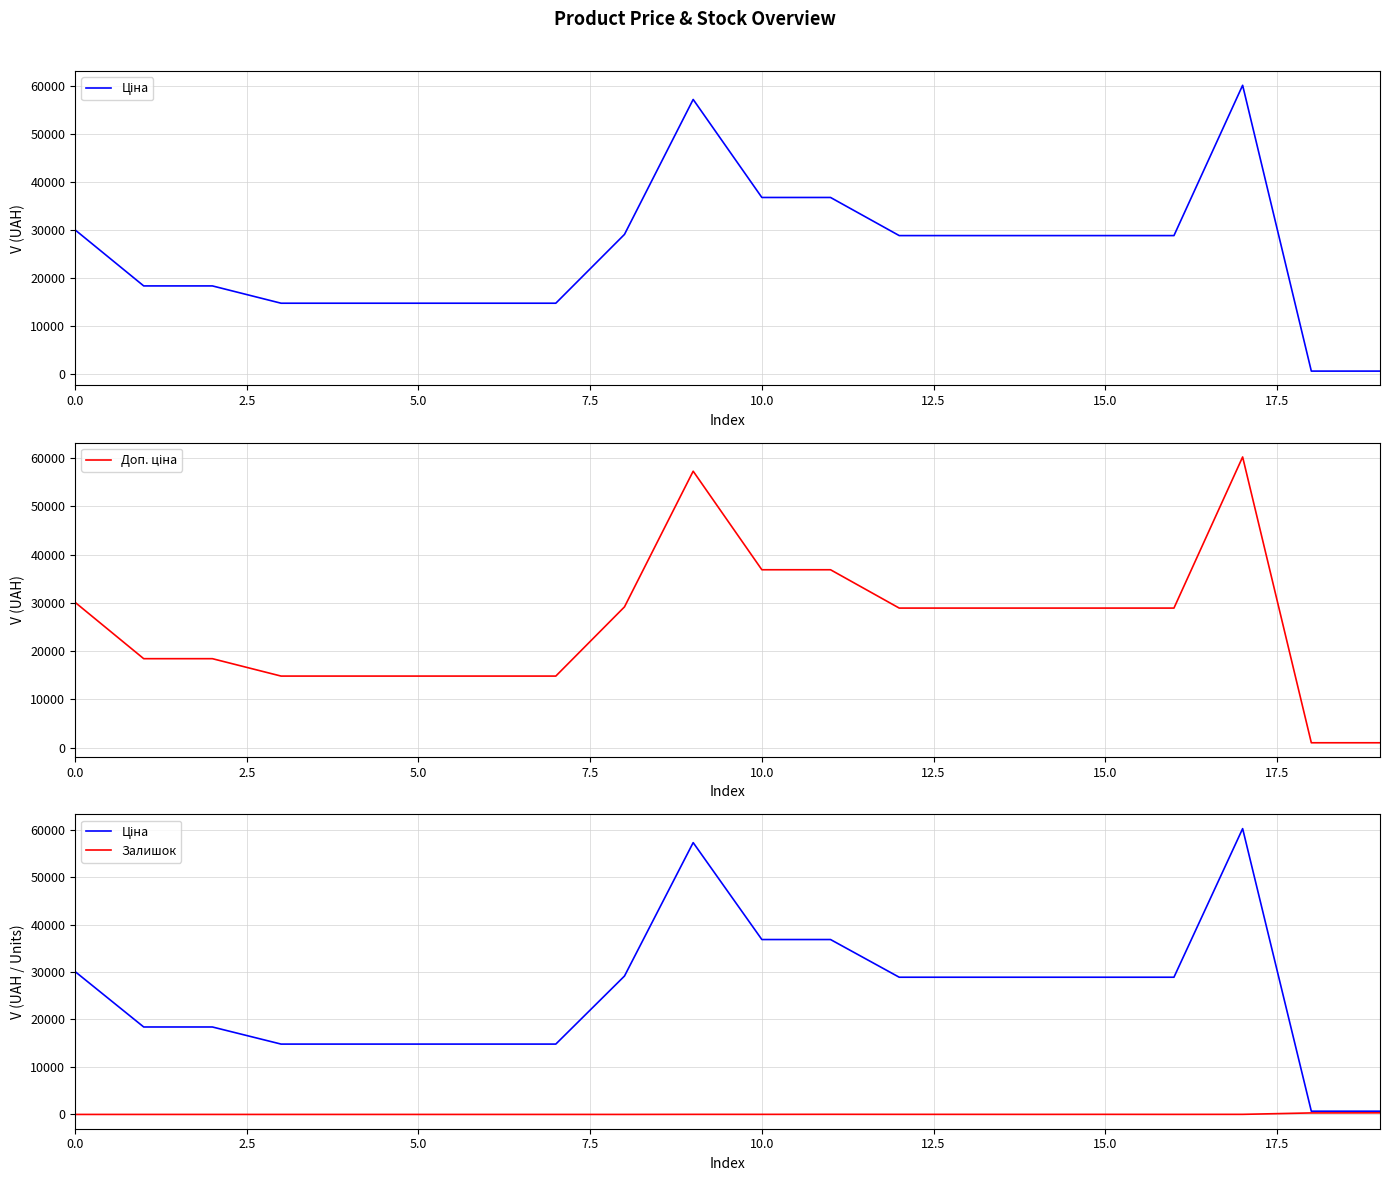

Between 17.5 and 7.5, which is larger?

17.5